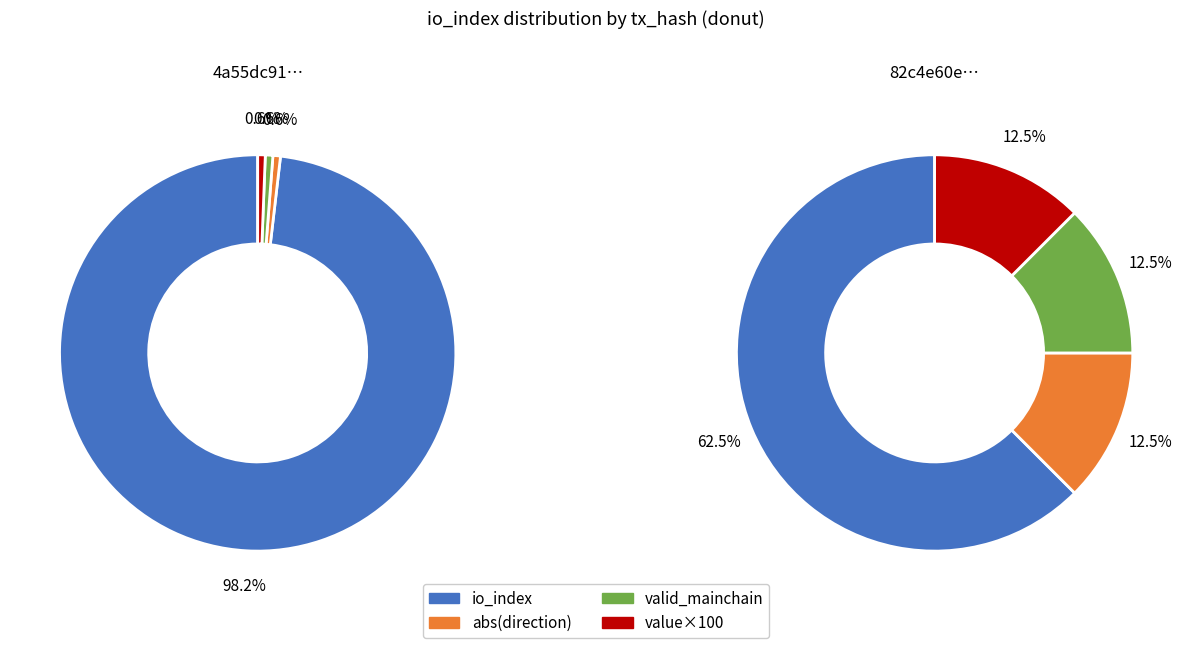

Is the sum of direction and io_index greater than half?

Yes